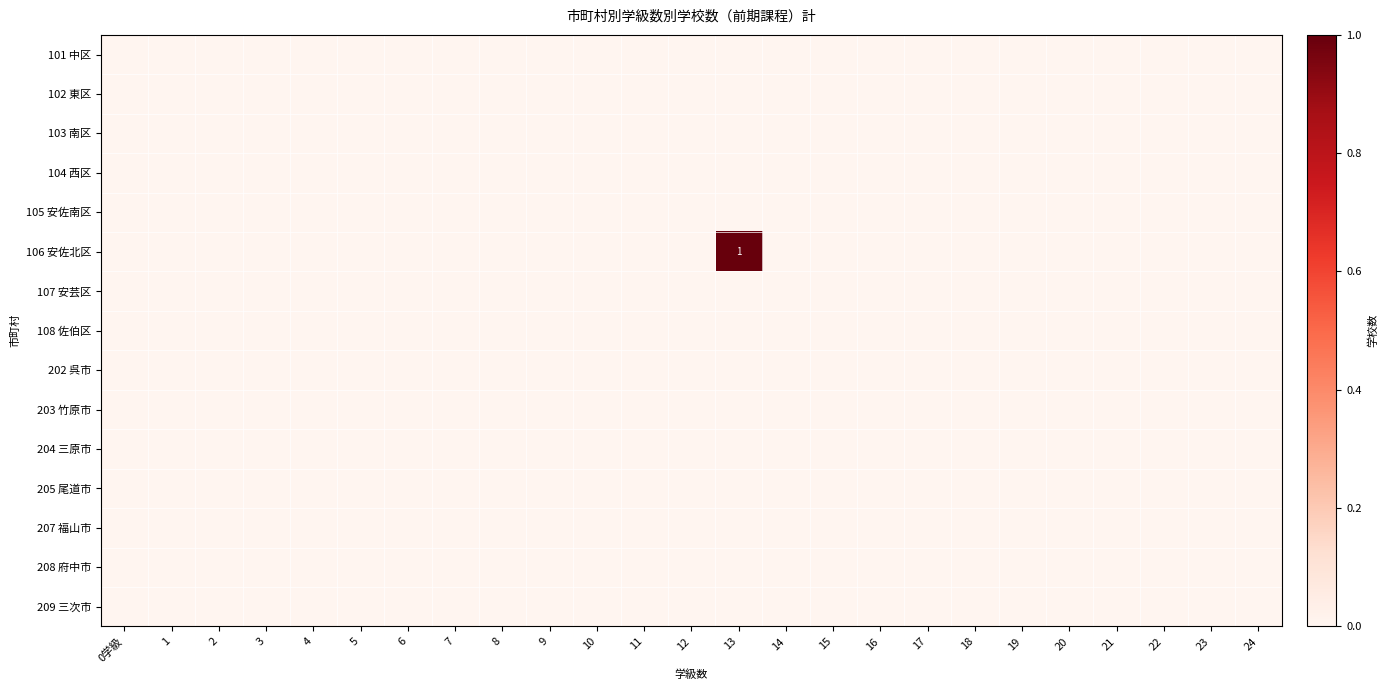

List the labels in order of 102 東区 value, largest first.

0学級, 1, 2, 3, 4, 5, 6, 7, 8, 9, 10, 11, 12, 13, 14, 15, 16, 17, 18, 19, 20, 21, 22, 23, 24